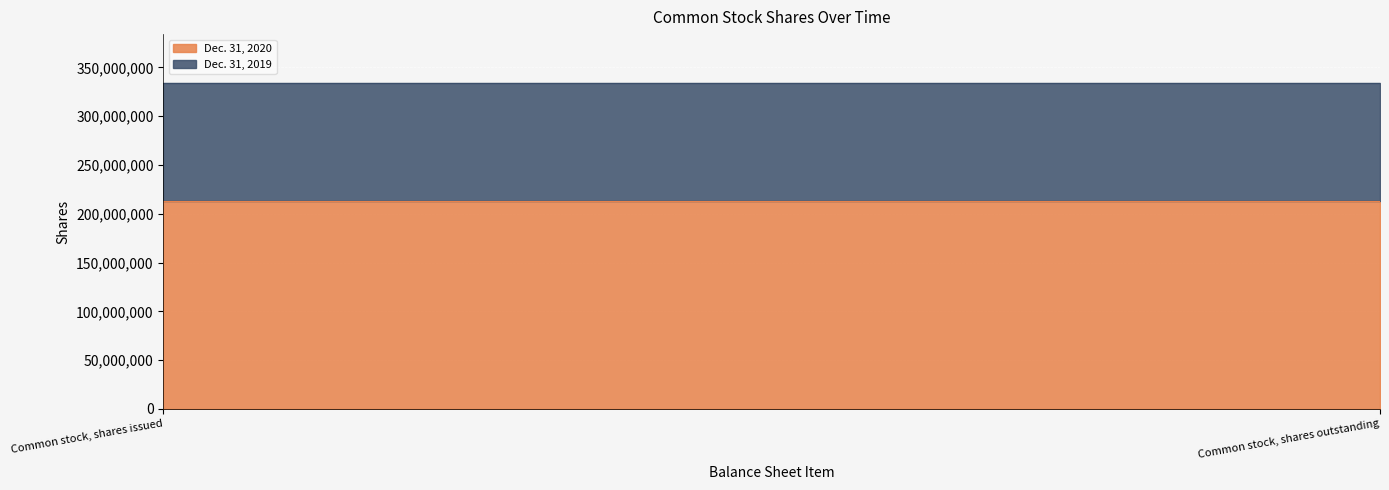

At which label does Dec. 31, 2020 reach its peak?

Common stock, shares issued